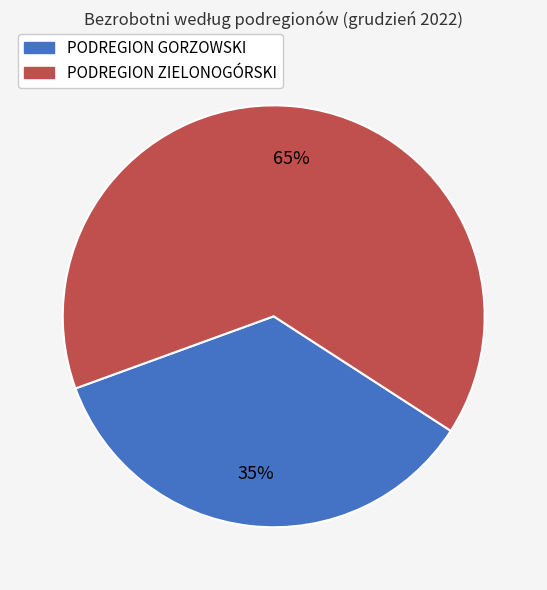

Does PODREGION ZIELONOGÓRSKI account for over 50% of the chart?

Yes